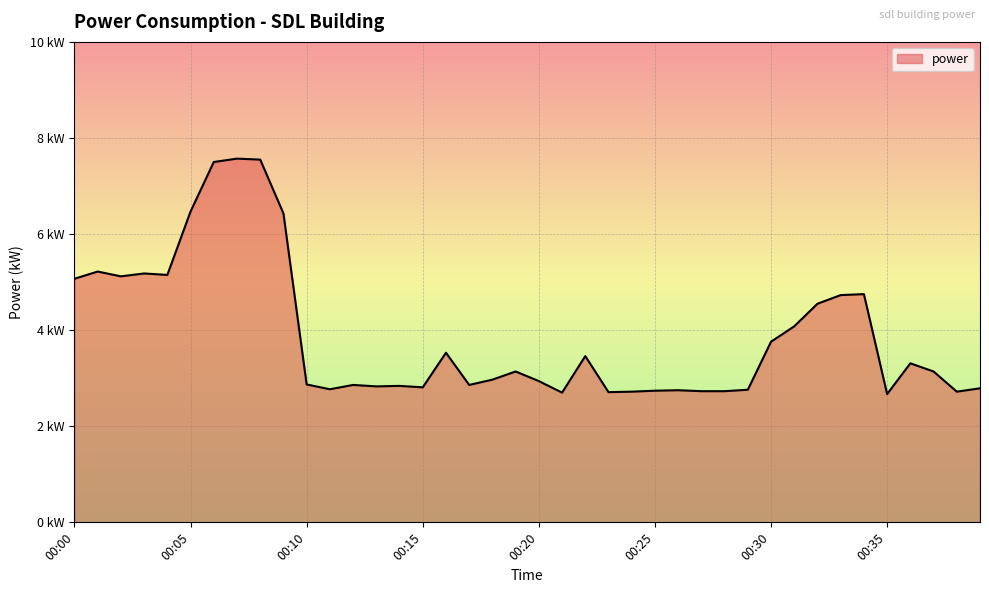

What is the average value?

3.9